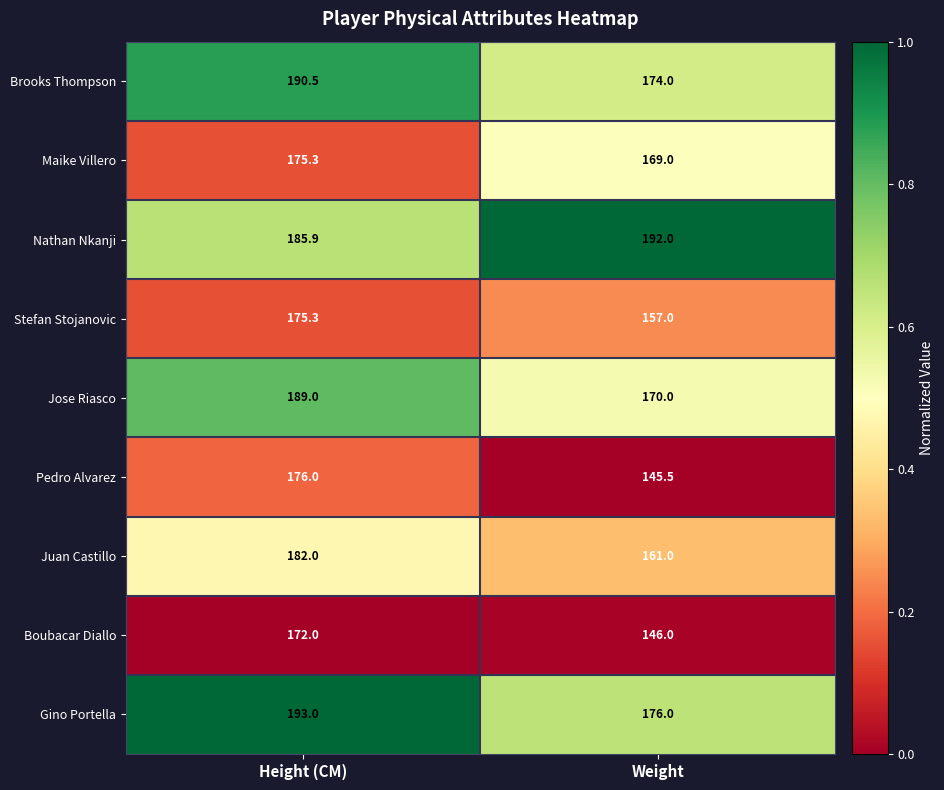

Which series has the largest range (max minus min)?

Pedro Alvarez